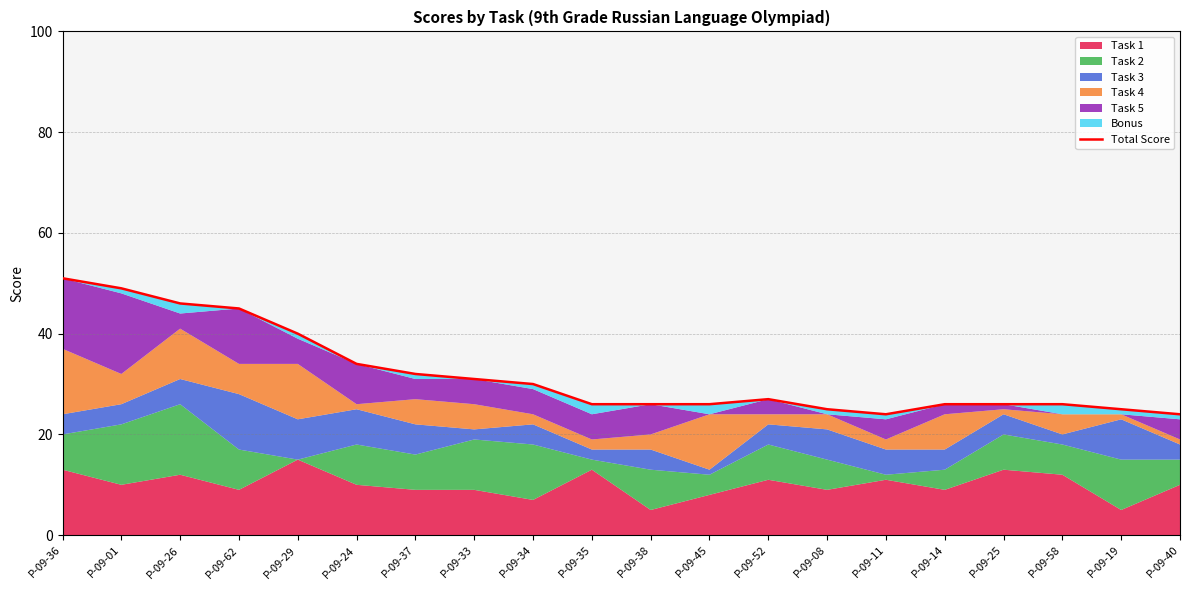

What is the minimum value shown in the chart?

24